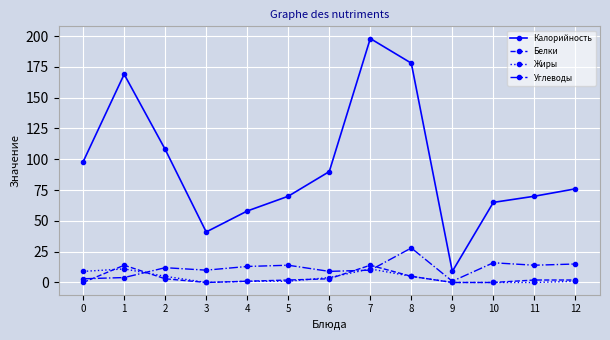

Count the number of categories in the chart.

13